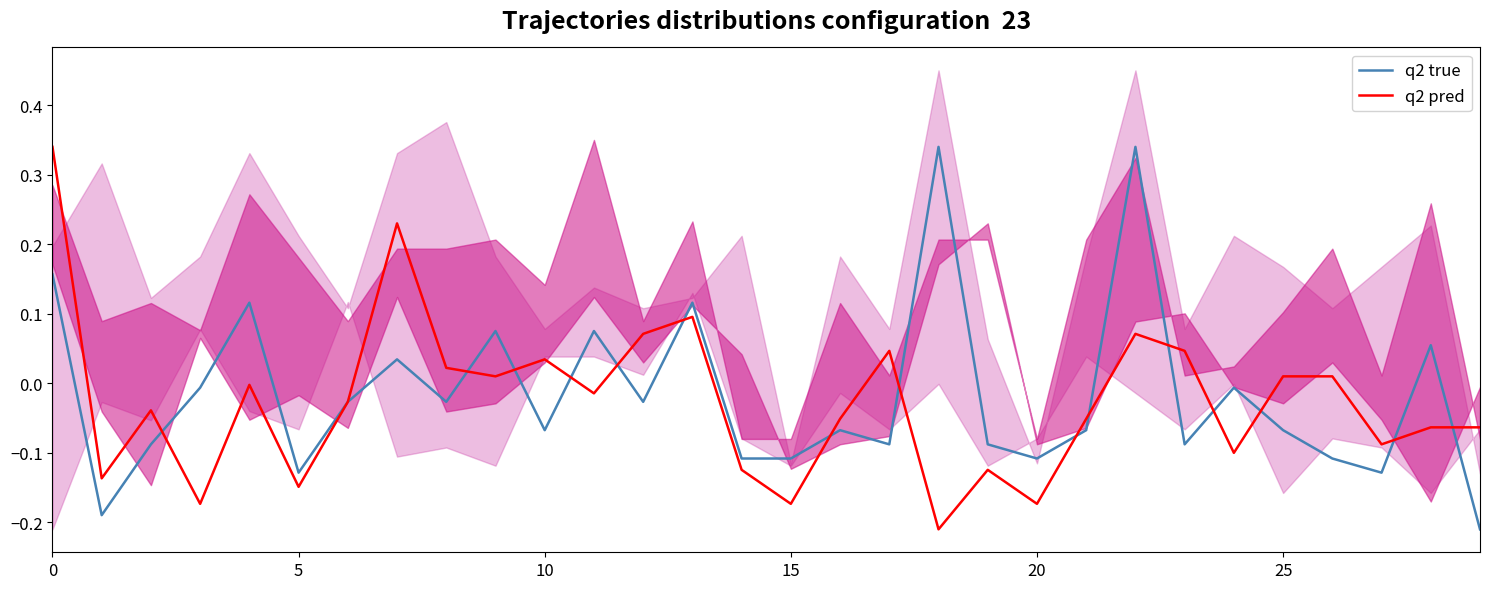

Which label corresponds to the largest value in the chart?

18